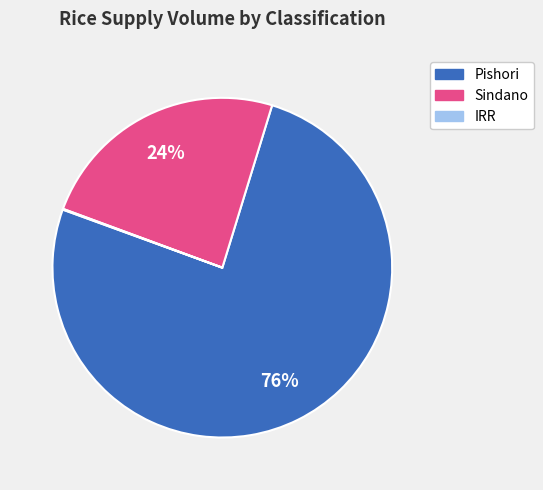

Which category has the biggest portion of the pie?

Pishori